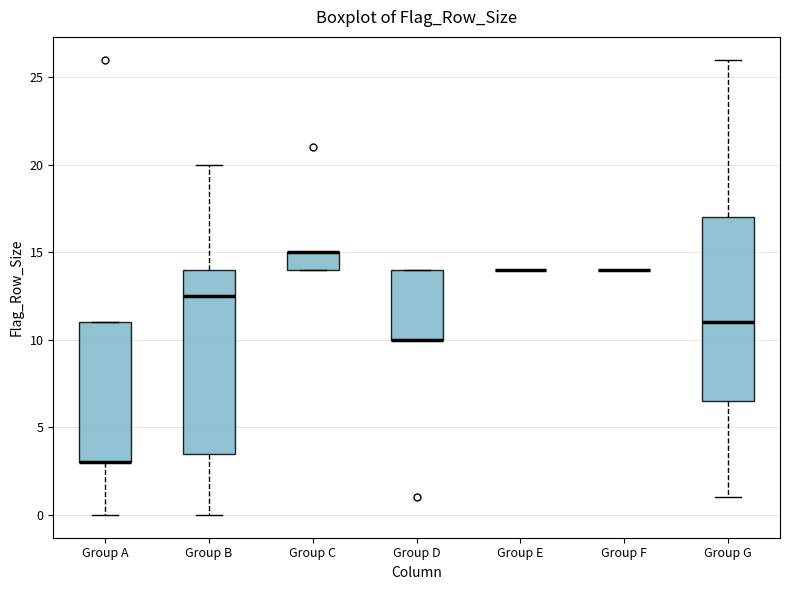

Reading left to right, read every box against the y-axis: the position of its median line, the range the box covers, and the ends of its whiskers. The values are not printed on the chart, so give them approximately, as read against the axis.

Group A: median 3.0 (drawn on the box's lower edge), box 3.0 to 11.0, whiskers 0.0 to 11.0
Group B: median 12.5, box 3.5 to 14.0, whiskers 0.0 to 20.0
Group C: median 15.0 (drawn on the box's upper edge), box 14.0 to 15.0, whiskers 14.0 to 15.0
Group D: median 10.0 (drawn on the box's lower edge), box 10.0 to 14.0, whiskers 10.0 to 14.0
Group E: box collapsed to a line at 14.0, whiskers 14.0 to 14.0
Group F: box collapsed to a line at 14.0, whiskers 14.0 to 14.0
Group G: median 11.0, box 6.5 to 17.0, whiskers 1.0 to 26.0